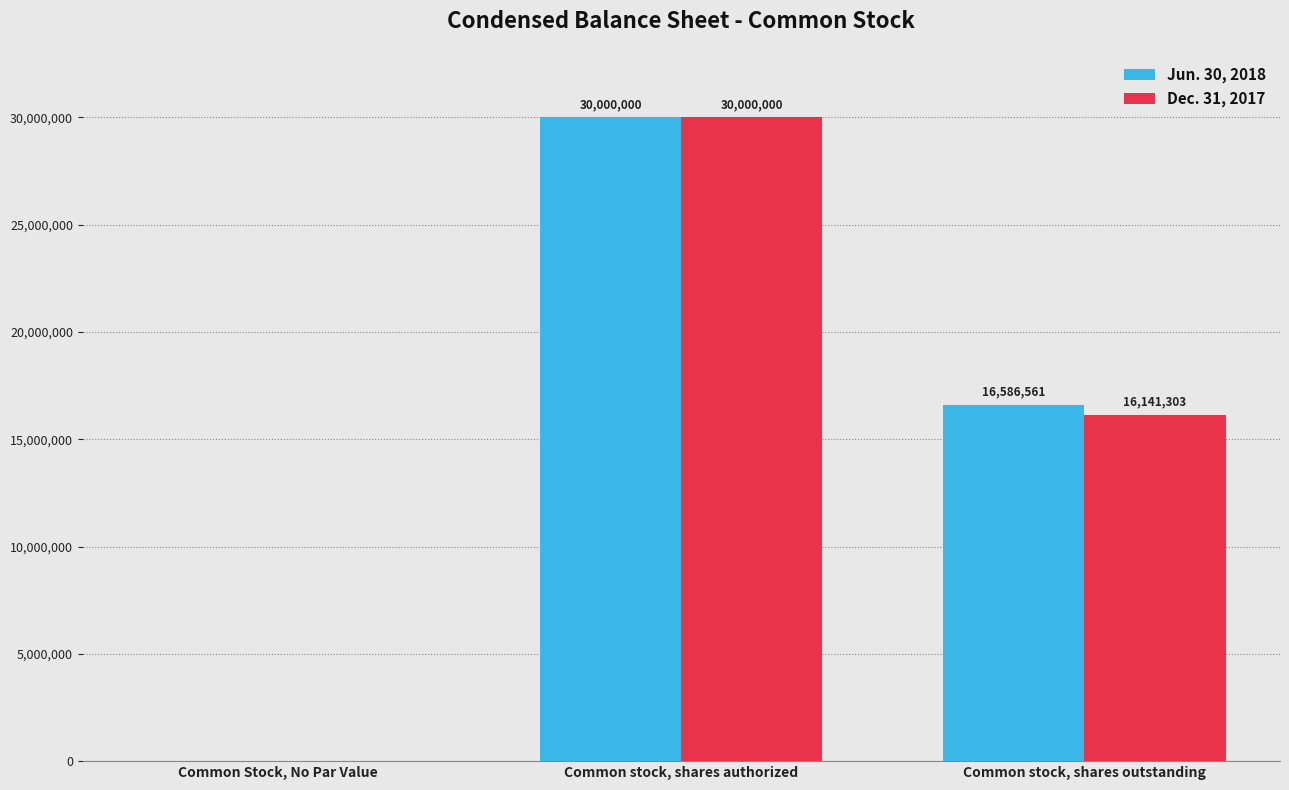

What is the sum of all Dec. 31, 2017 values?

46141303